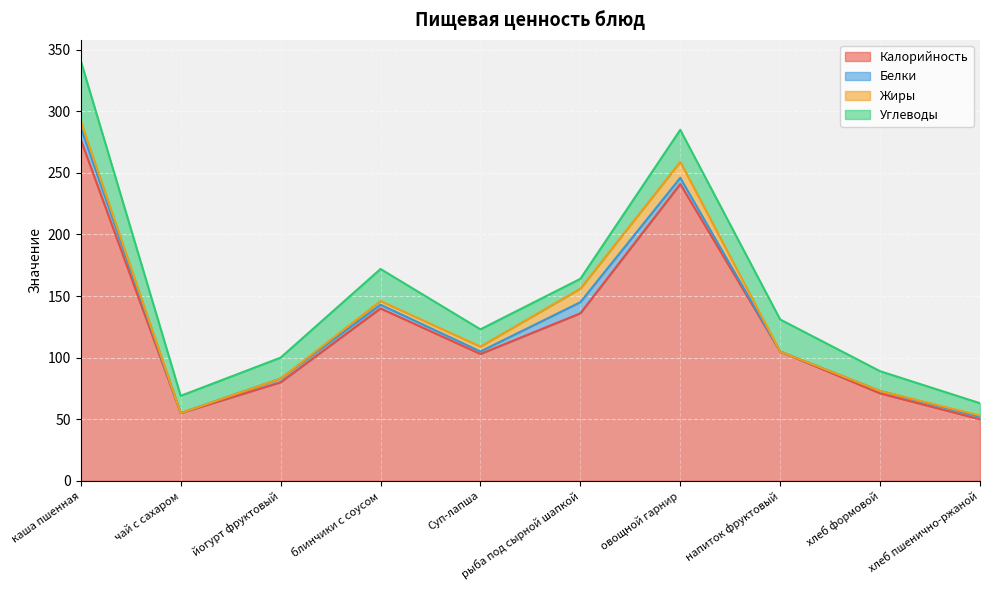

What is the difference between the maximum and minimum values in the Калорийность series?

227